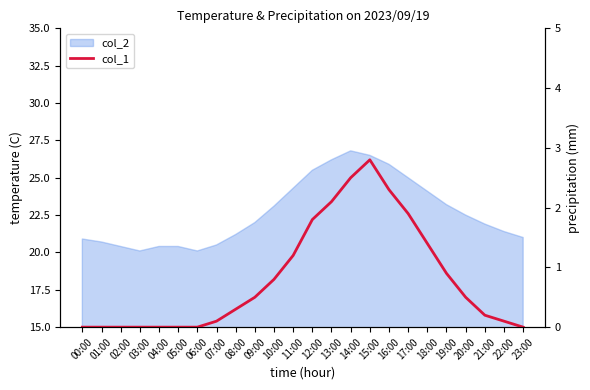

Reading left to right, list all the values displayed in this chart.

00:00=0.0	01:00=0.0	02:00=0.0	03:00=0.0	04:00=0.0	05:00=0.0	06:00=0.0	07:00=0.1	08:00=0.3	09:00=0.5	10:00=0.8	11:00=1.2	12:00=1.8	13:00=2.1	14:00=2.5	15:00=2.8	16:00=2.3	17:00=1.9	18:00=1.4	19:00=0.9	20:00=0.5	21:00=0.2	22:00=0.1	23:00=0.0